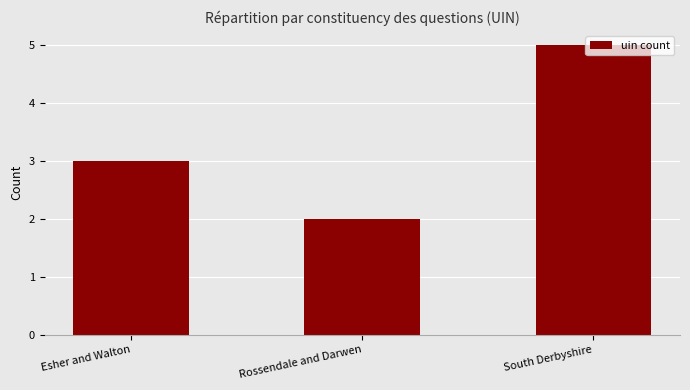

Reading left to right, extract all data points from this chart.

3	2	5